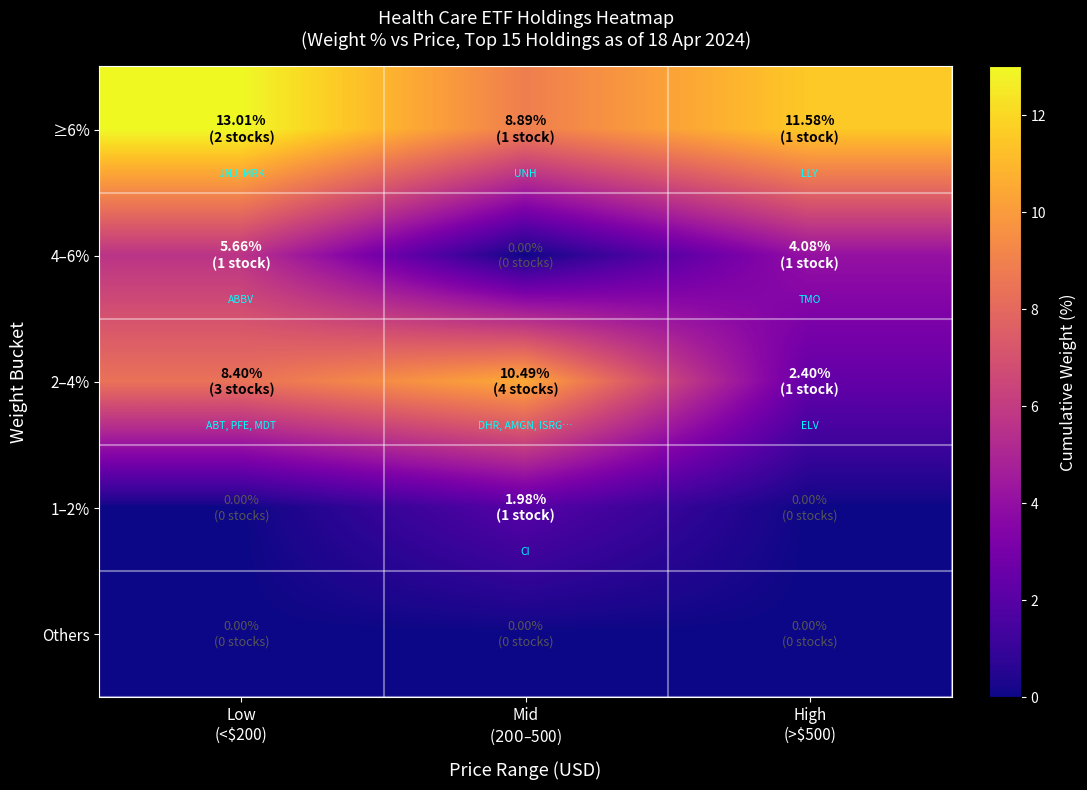

Reading right to left, transcribe all the data shown in this chart.

≥6%: High
(>$500)=11.6	Mid
($200–$500)=8.9	Low
(<$200)=13.0
4–6%: High
(>$500)=4.1	Mid
($200–$500)=0.0	Low
(<$200)=5.7
2–4%: High
(>$500)=2.4	Mid
($200–$500)=10.5	Low
(<$200)=8.4
1–2%: High
(>$500)=0.0	Mid
($200–$500)=2.0	Low
(<$200)=0.0
Others: High
(>$500)=0.0	Mid
($200–$500)=0.0	Low
(<$200)=0.0